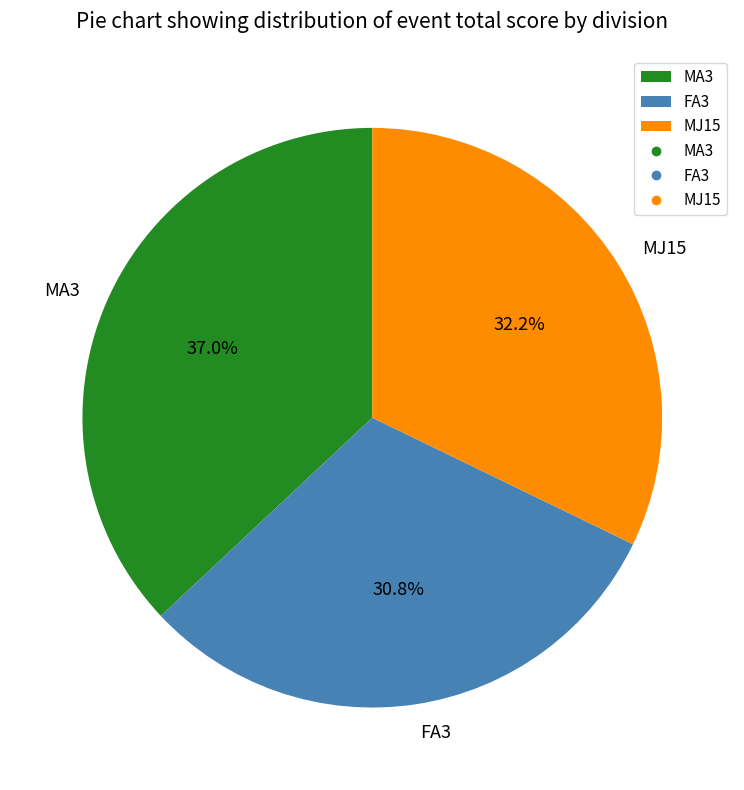

Does MA3 account for over 50% of the chart?

No